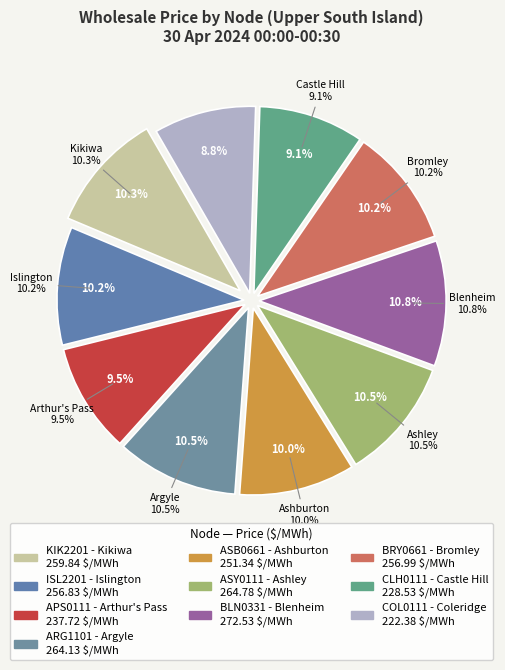

To the nearest percent, what portion does APS0111 - Arthur's Pass represent?

9%